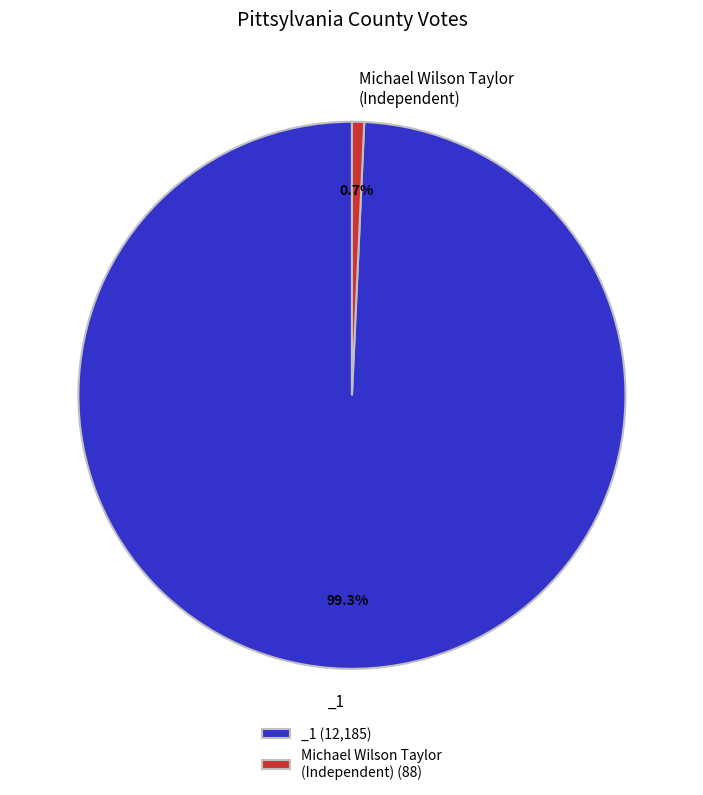

How many segments does this pie chart have?

2